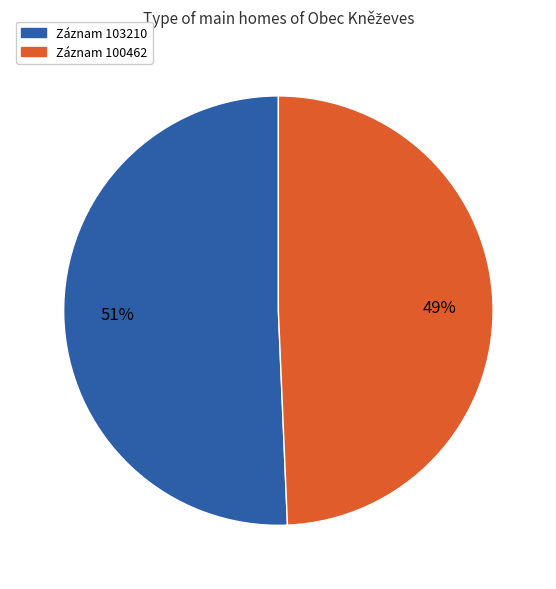

Does Záznam 100462 account for over 50% of the chart?

No